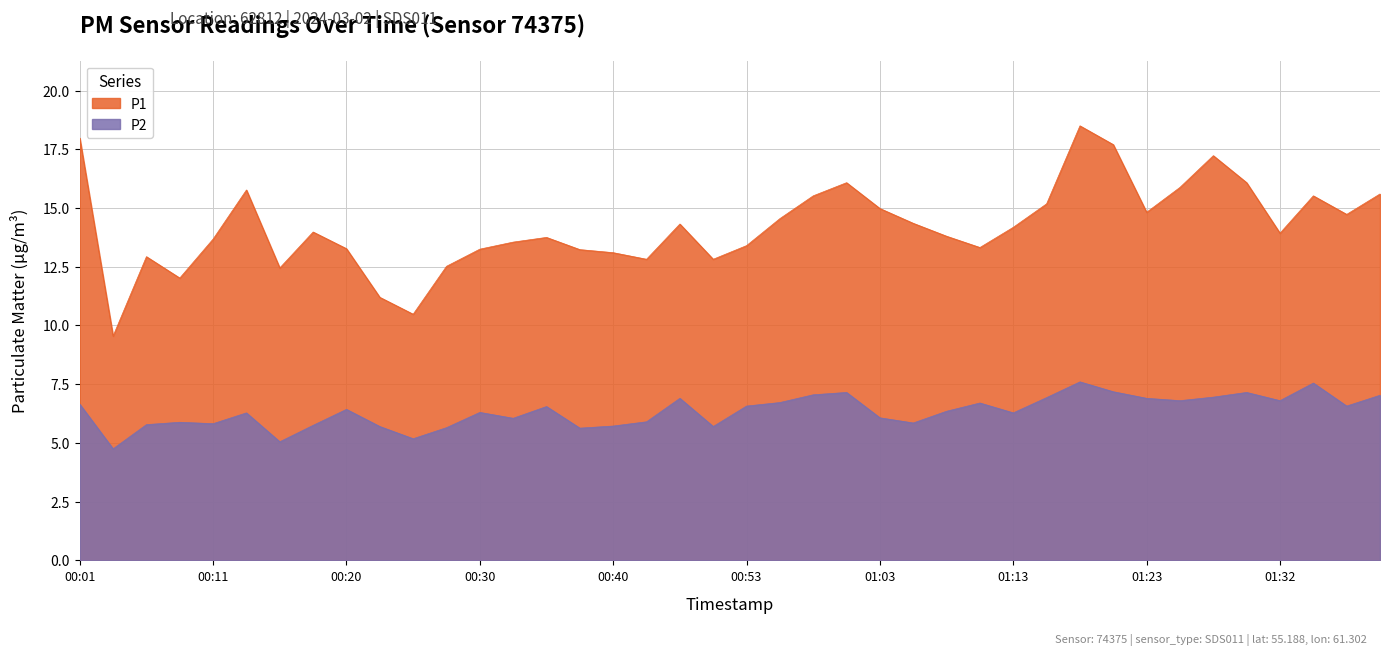

What is the difference between the second highest and minimum values in the P2 series?

2.8